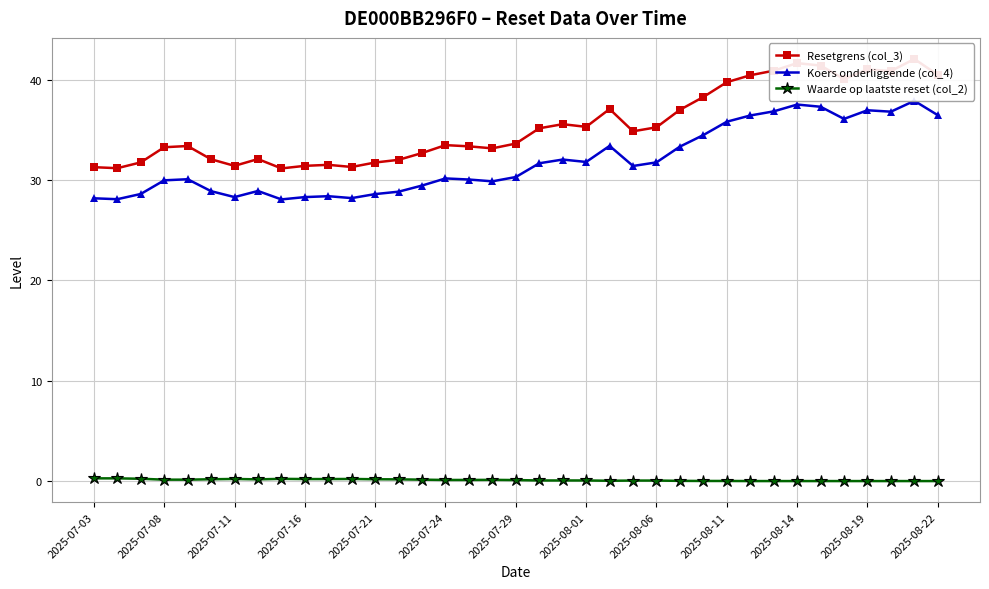

Does the chart display data point markers on the line(s)?

Yes